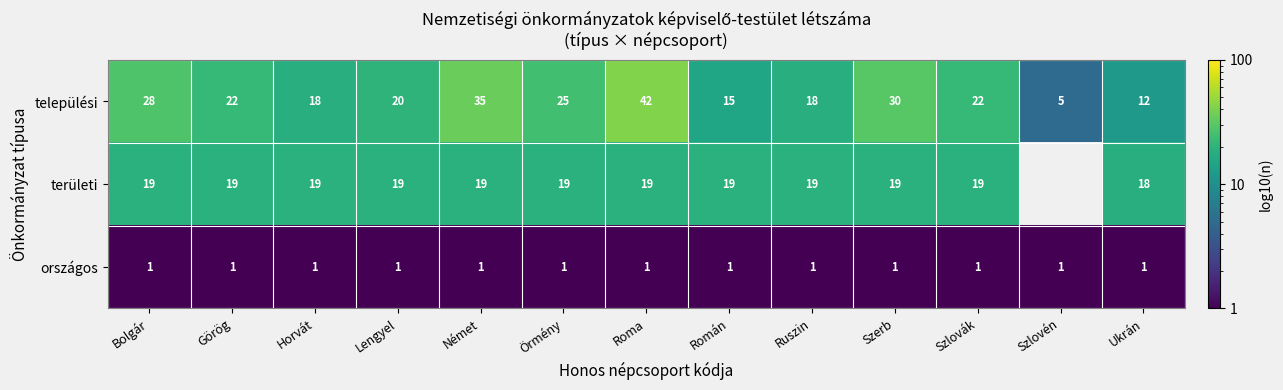

The value of területi at Örmény is 28. True or false?

False